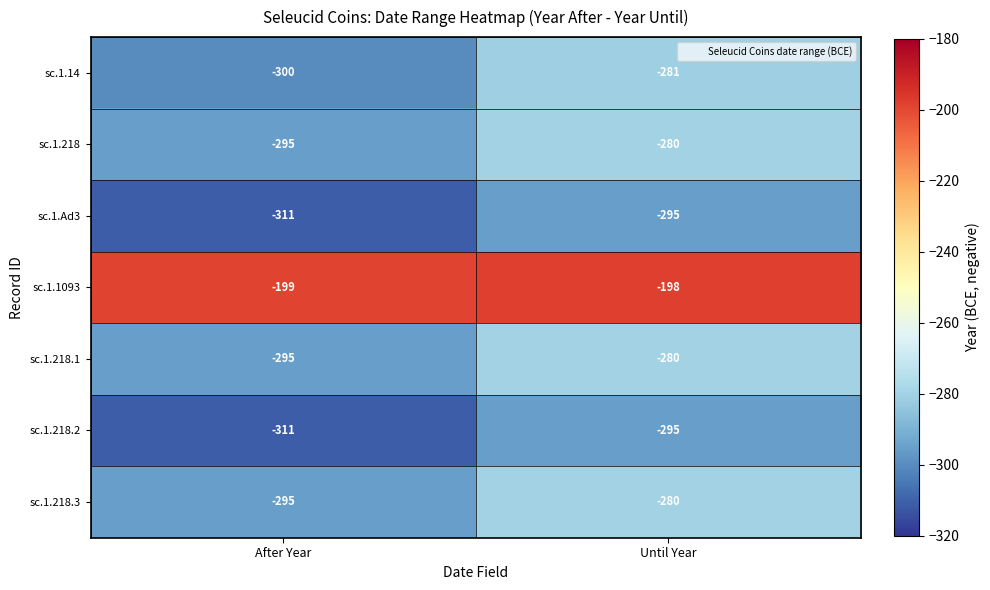

What is the difference between the sc.1.Ad3 values at Until Year and After Year?

16